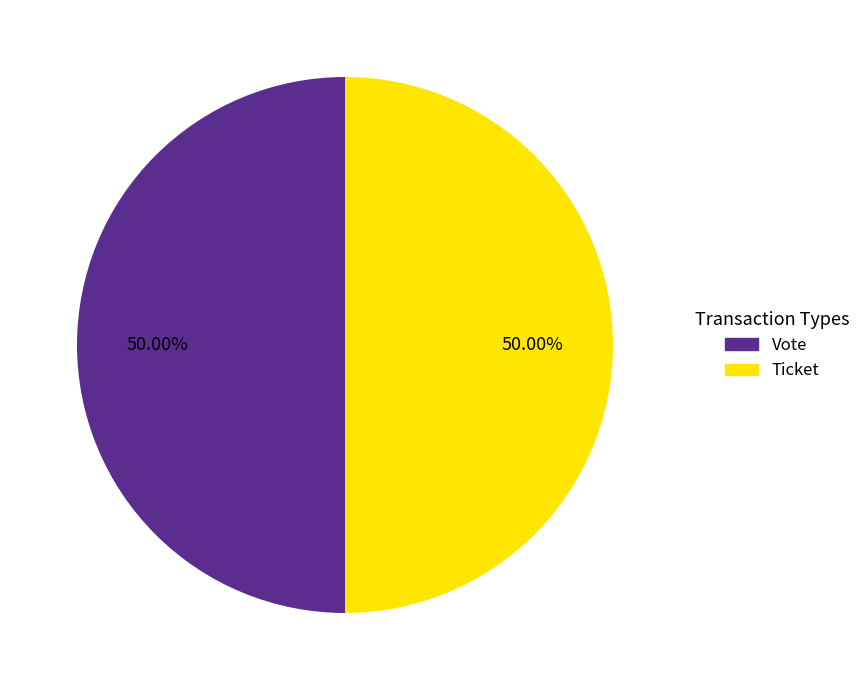

Count the number of slices in the pie.

2